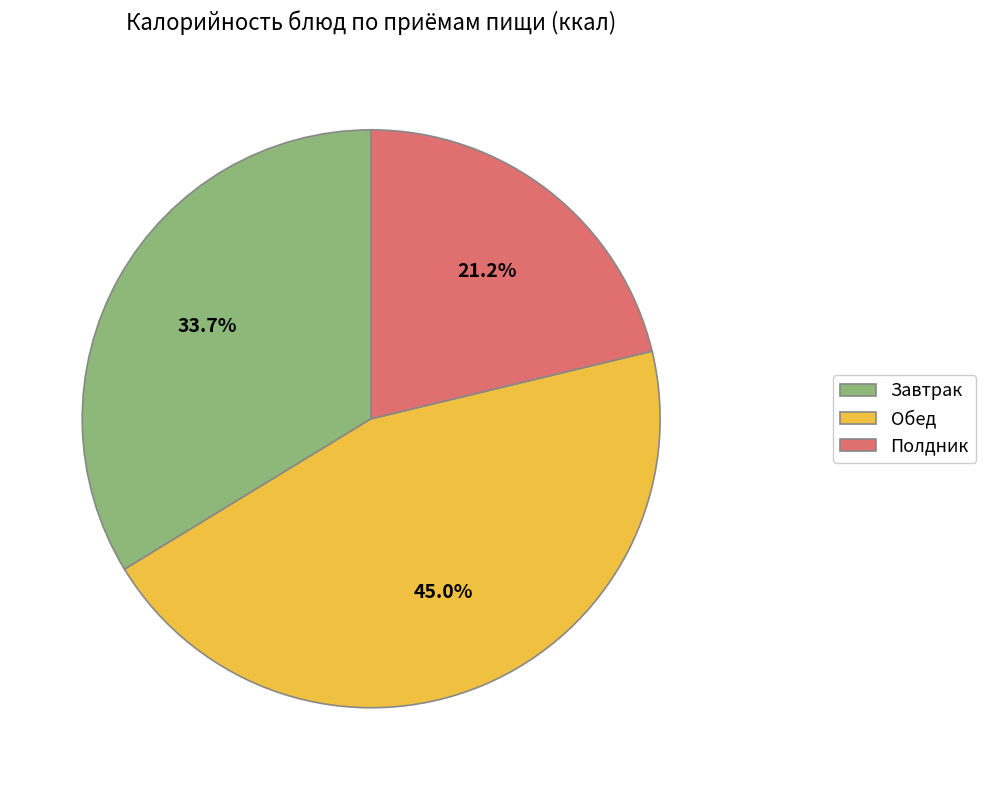

Does any single category account for the majority?

No